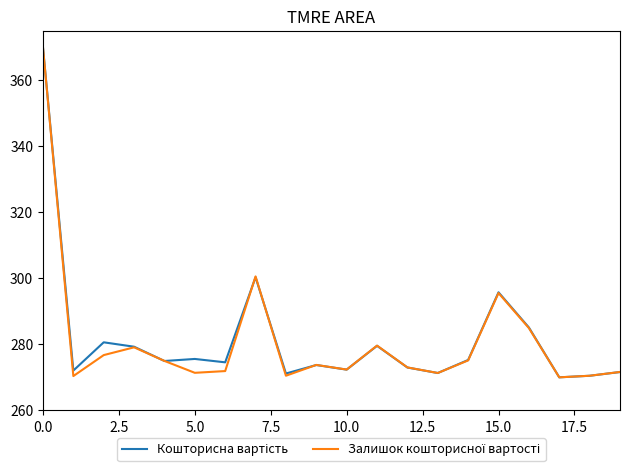

What is the maximum value shown in the chart?

370.0